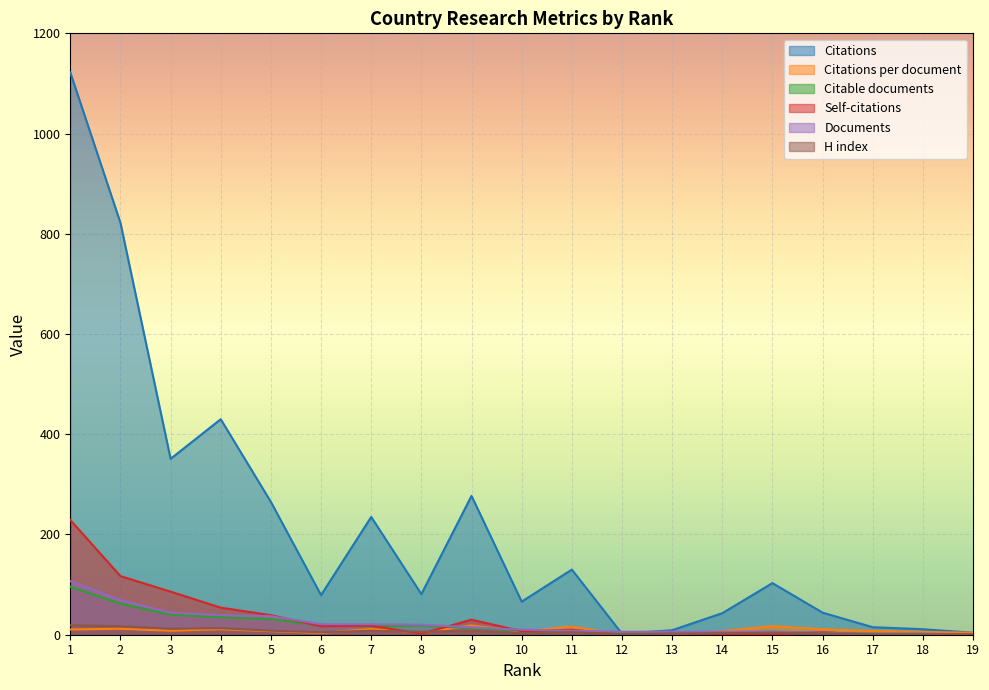

What is the average value of the Citations per document series?

8.6